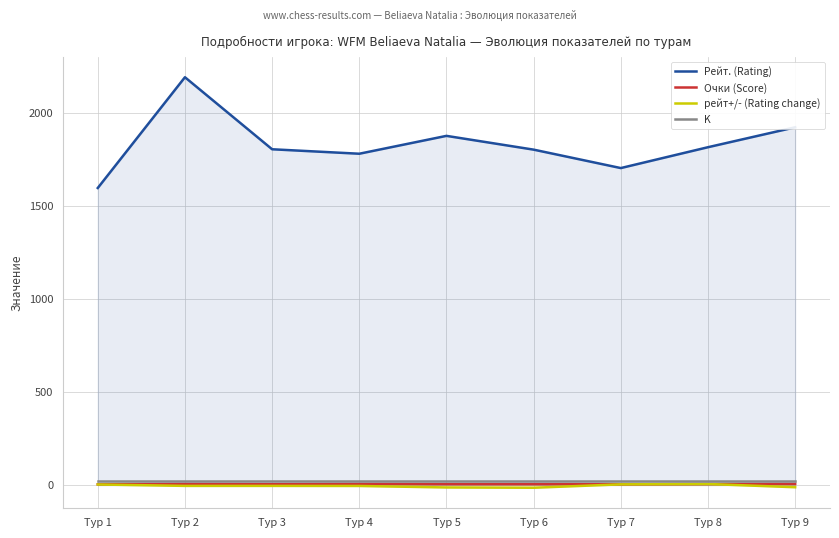

Where is the first local maximum for Очки (Score)?

Тур 2